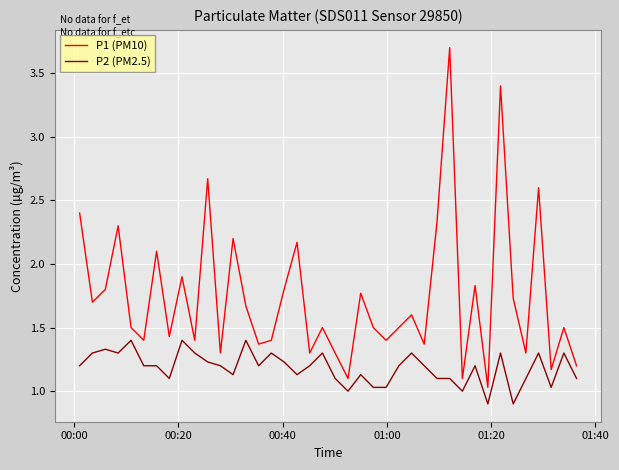

At how many categories does at least one series exceed 2?

10